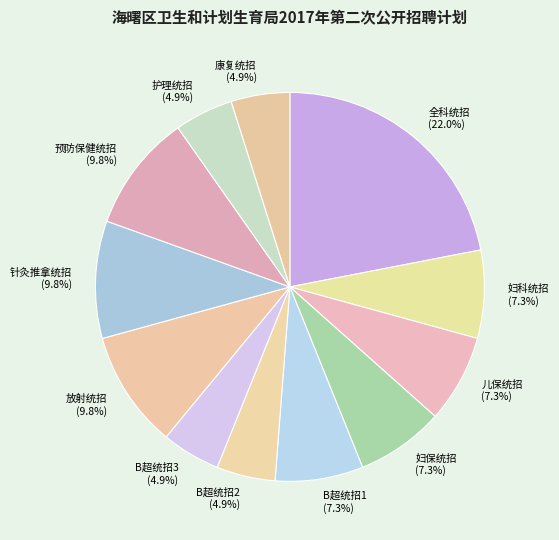

Is the sum of B超统招3 and 护理统招 greater than half?

No